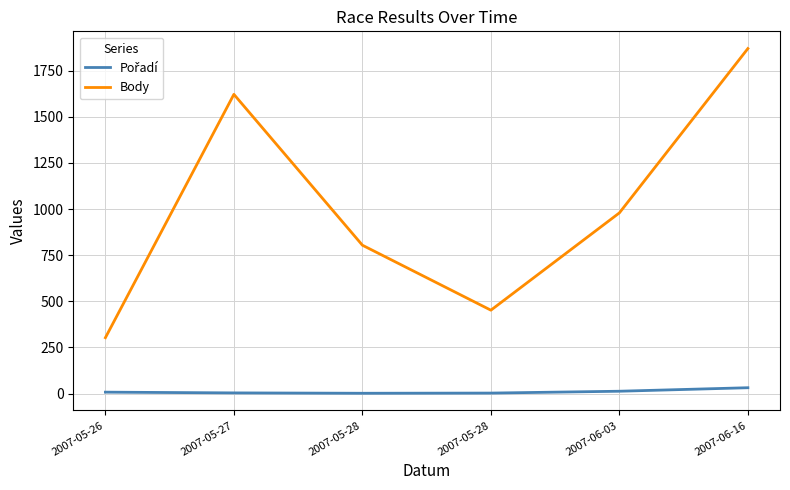

How many lines are shown in the chart?

2